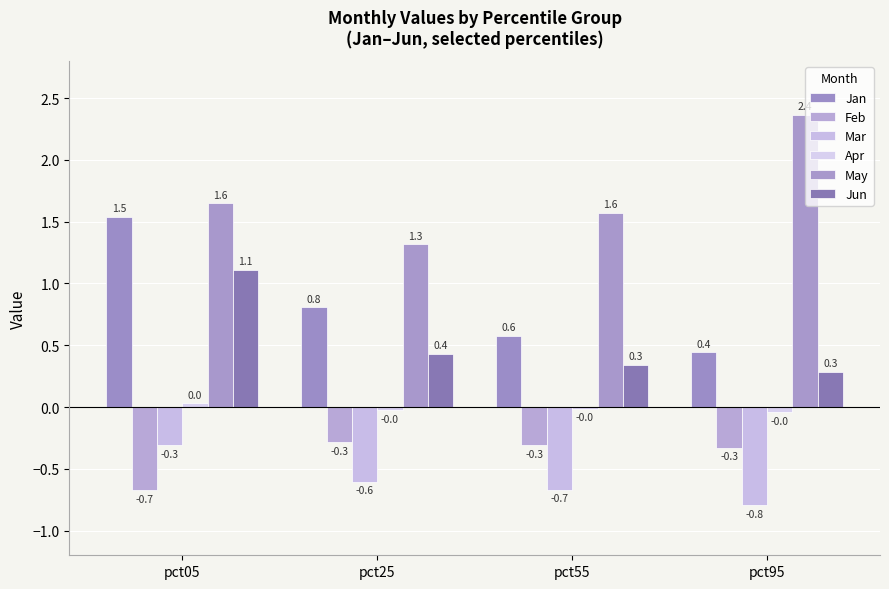

Count the number of data series in this chart.

6